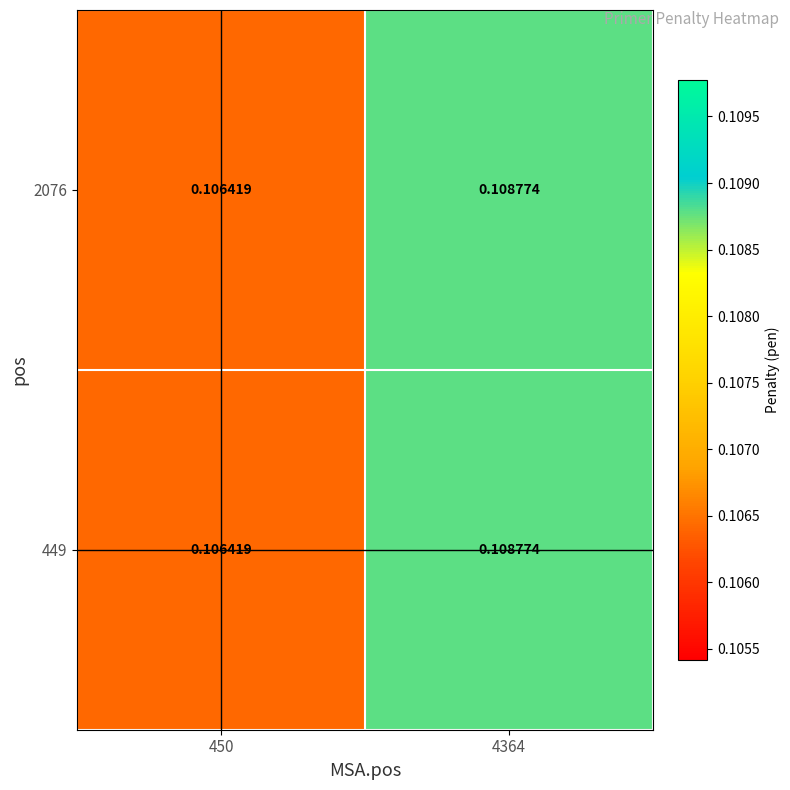

Is the value of 2076 at 450 greater than the value of 449 at 4364?

No